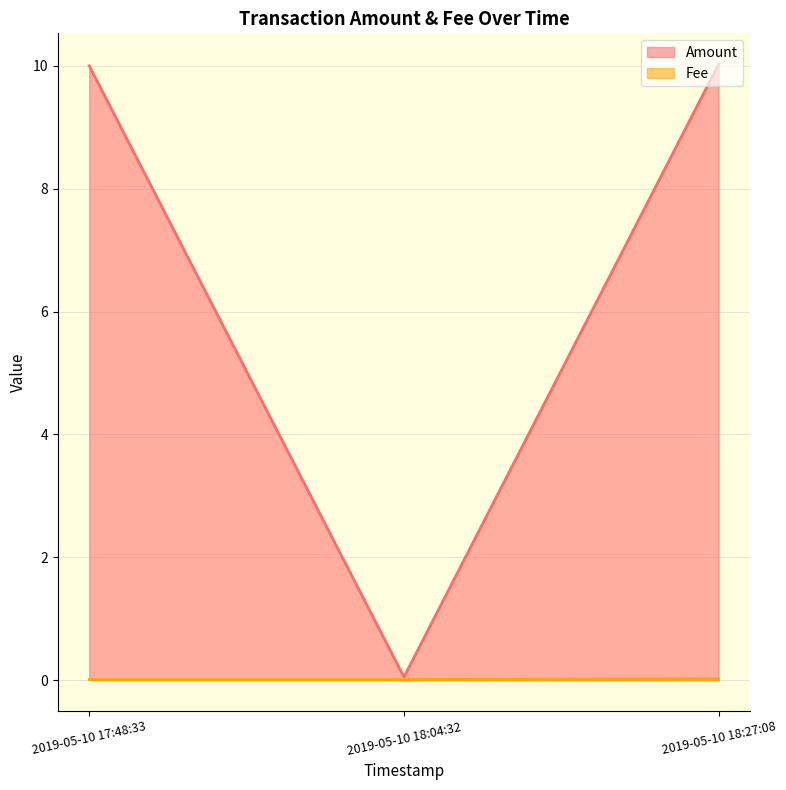

Count the number of values greater than 10.

1